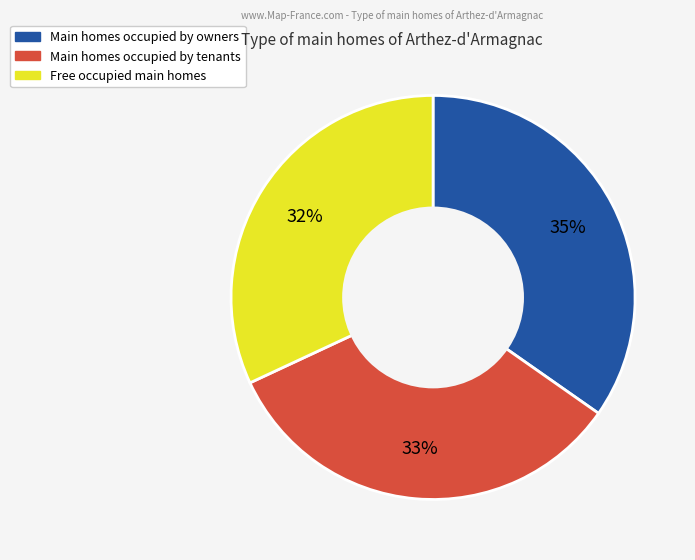

To the nearest percent, what is the average slice percentage?

33%